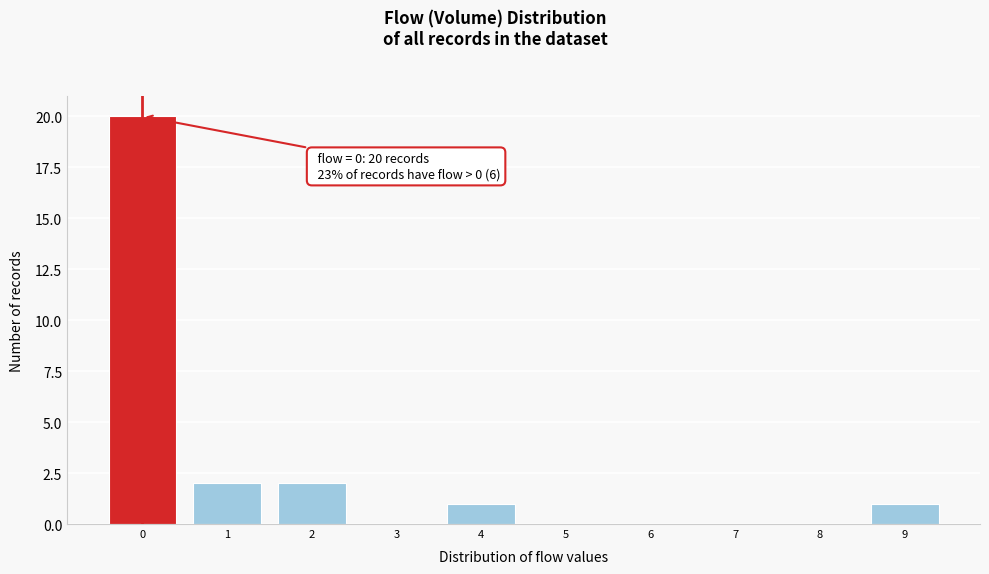

Over which range of the x-axis is the bar tallest?

-0.5 to 0.5